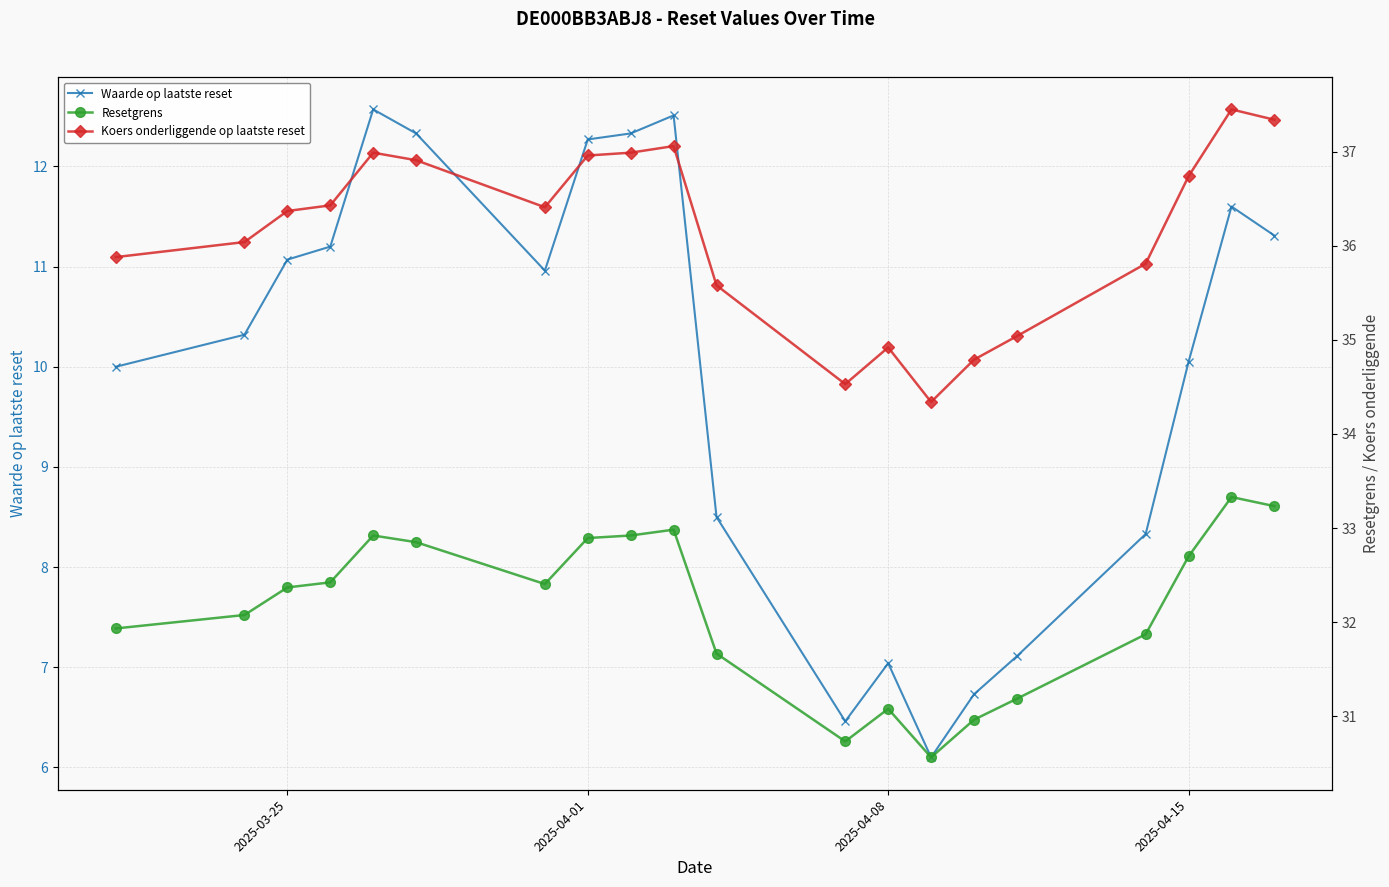

List the series in order of their overall mean, lowest first.

Waarde op laatste reset, Resetgrens, Koers onderliggende op laatste reset